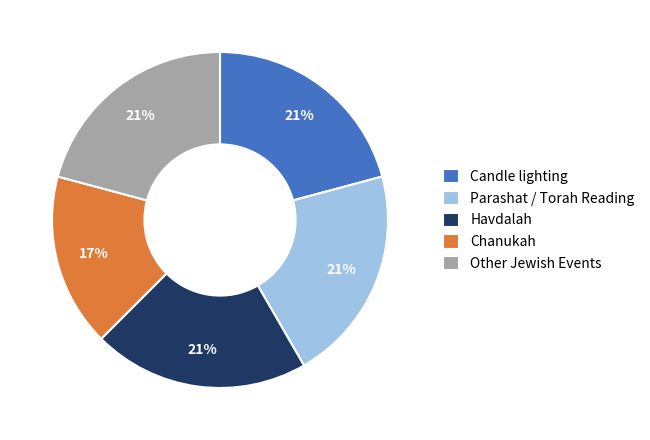

Is the sum of Candle lighting and Havdalah greater than half?

No